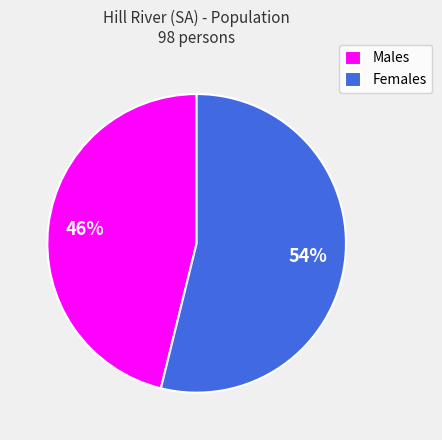

Is it true that Males is 46% of the pie?

True